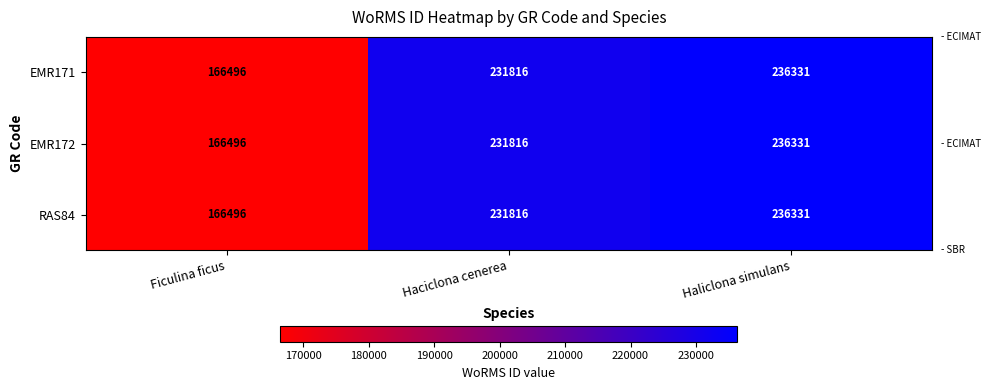

At how many categories does at least one series exceed 199905?

2